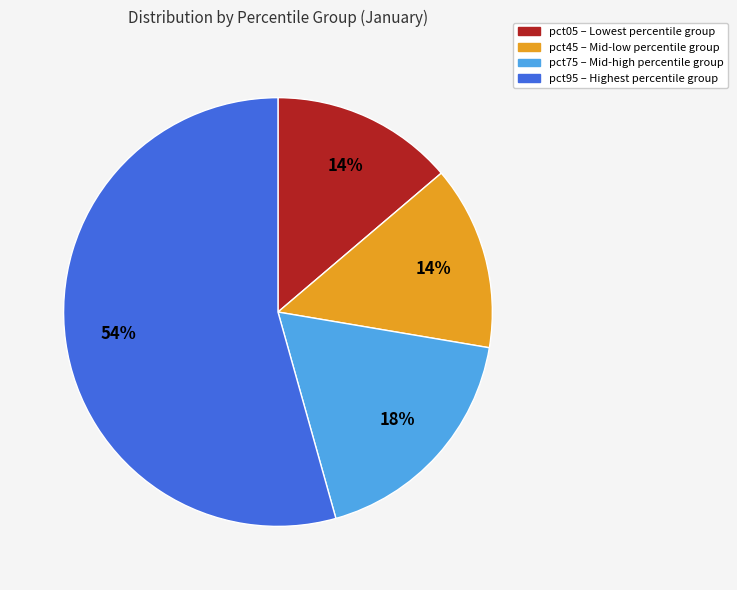

To the nearest percent, what is the average slice percentage?

25%